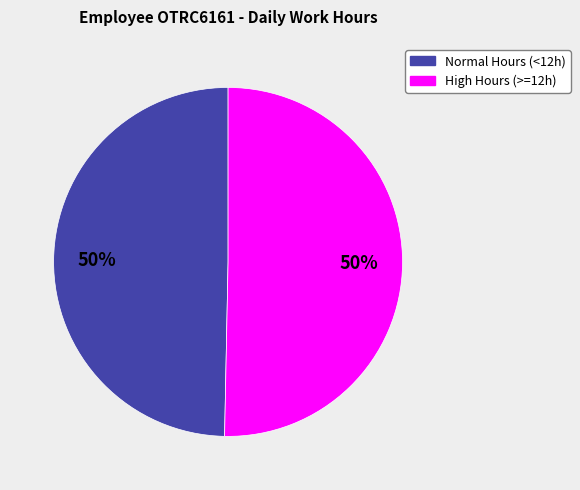

Is the sum of High Hours (>=12h) and Normal Hours (<12h) greater than half?

Yes